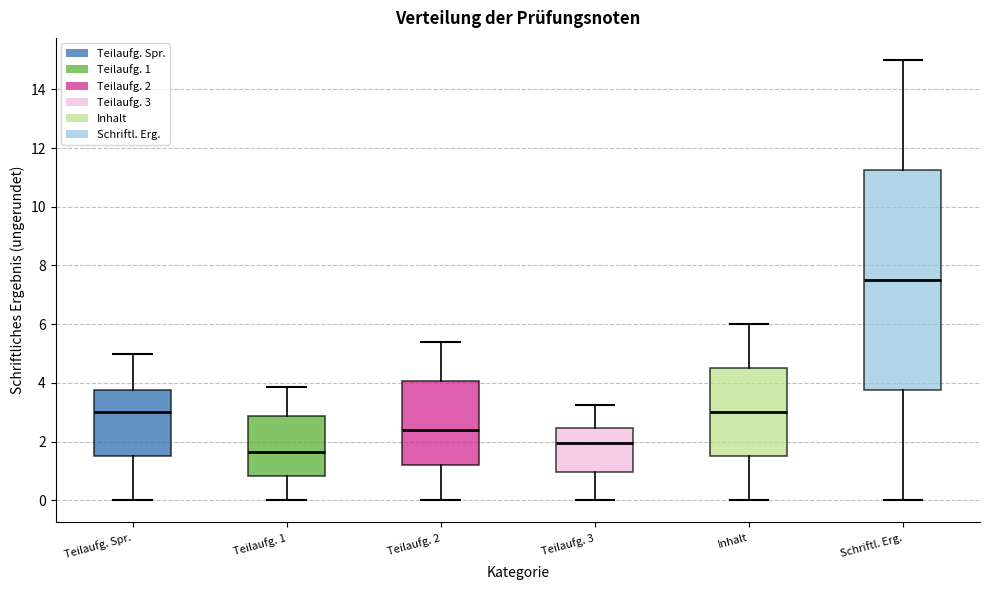

Comparing the boxes themselves (not the whiskers), which one is the tallest?

Schriftl. Erg.